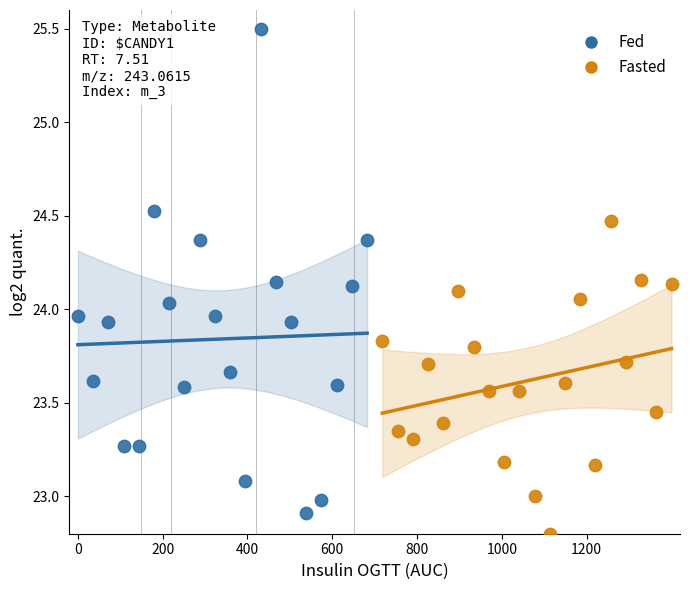

What are all the series names shown in the legend?

Fed, Fasted